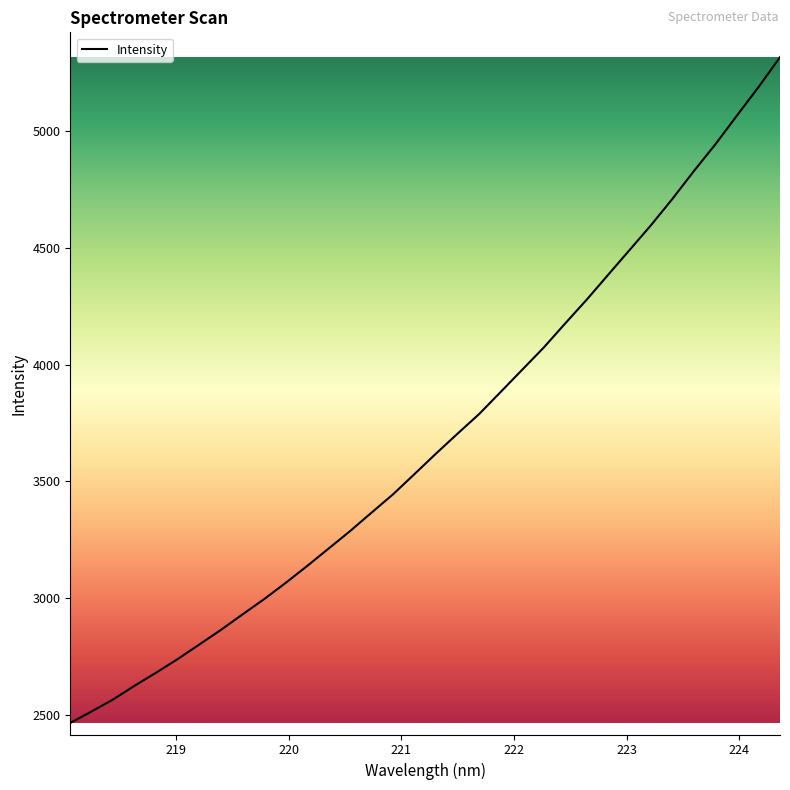

What is the difference between the maximum and minimum values?

2851.6